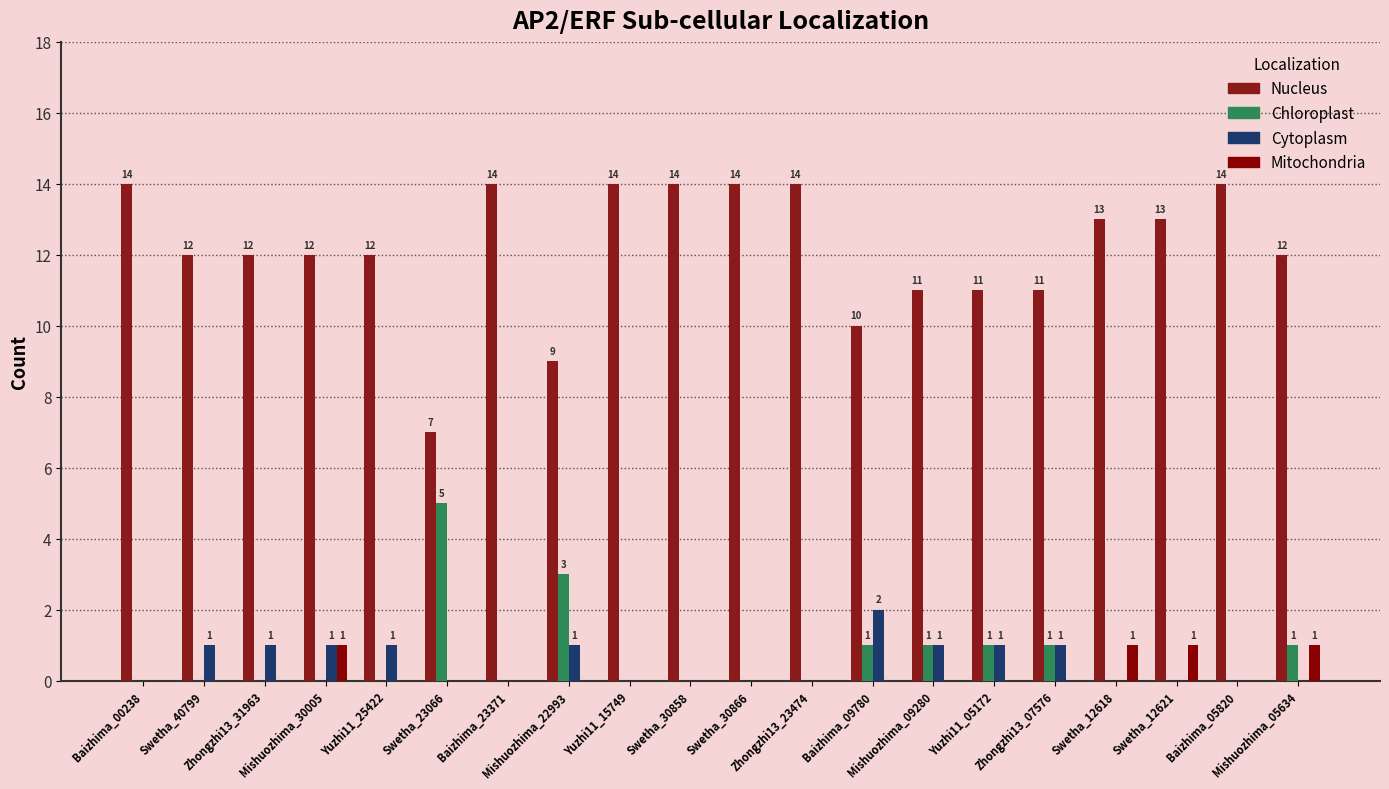

Reading right to left, extract all data points from this chart.

Nucleus: Mishuozhima_05634=12	Baizhima_05820=14	Swetha_12621=13	Swetha_12618=13	Zhongzhi13_07576=11	Yuzhi11_05172=11	Mishuozhima_09280=11	Baizhima_09780=10	Zhongzhi13_23474=14	Swetha_30866=14	Swetha_30858=14	Yuzhi11_15749=14	Mishuozhima_22993=9	Baizhima_23371=14	Swetha_23066=7	Yuzhi11_25422=12	Mishuozhima_30005=12	Zhongzhi13_31963=12	Swetha_40799=12	Baizhima_00238=14
Chloroplast: Mishuozhima_05634=1	Baizhima_05820=0	Swetha_12621=0	Swetha_12618=0	Zhongzhi13_07576=1	Yuzhi11_05172=1	Mishuozhima_09280=1	Baizhima_09780=1	Zhongzhi13_23474=0	Swetha_30866=0	Swetha_30858=0	Yuzhi11_15749=0	Mishuozhima_22993=3	Baizhima_23371=0	Swetha_23066=5	Yuzhi11_25422=0	Mishuozhima_30005=0	Zhongzhi13_31963=0	Swetha_40799=0	Baizhima_00238=0
Cytoplasm: Mishuozhima_05634=0	Baizhima_05820=0	Swetha_12621=0	Swetha_12618=0	Zhongzhi13_07576=1	Yuzhi11_05172=1	Mishuozhima_09280=1	Baizhima_09780=2	Zhongzhi13_23474=0	Swetha_30866=0	Swetha_30858=0	Yuzhi11_15749=0	Mishuozhima_22993=1	Baizhima_23371=0	Swetha_23066=0	Yuzhi11_25422=1	Mishuozhima_30005=1	Zhongzhi13_31963=1	Swetha_40799=1	Baizhima_00238=0
Mitochondria: Mishuozhima_05634=1	Baizhima_05820=0	Swetha_12621=1	Swetha_12618=1	Zhongzhi13_07576=0	Yuzhi11_05172=0	Mishuozhima_09280=0	Baizhima_09780=0	Zhongzhi13_23474=0	Swetha_30866=0	Swetha_30858=0	Yuzhi11_15749=0	Mishuozhima_22993=0	Baizhima_23371=0	Swetha_23066=0	Yuzhi11_25422=0	Mishuozhima_30005=1	Zhongzhi13_31963=0	Swetha_40799=0	Baizhima_00238=0